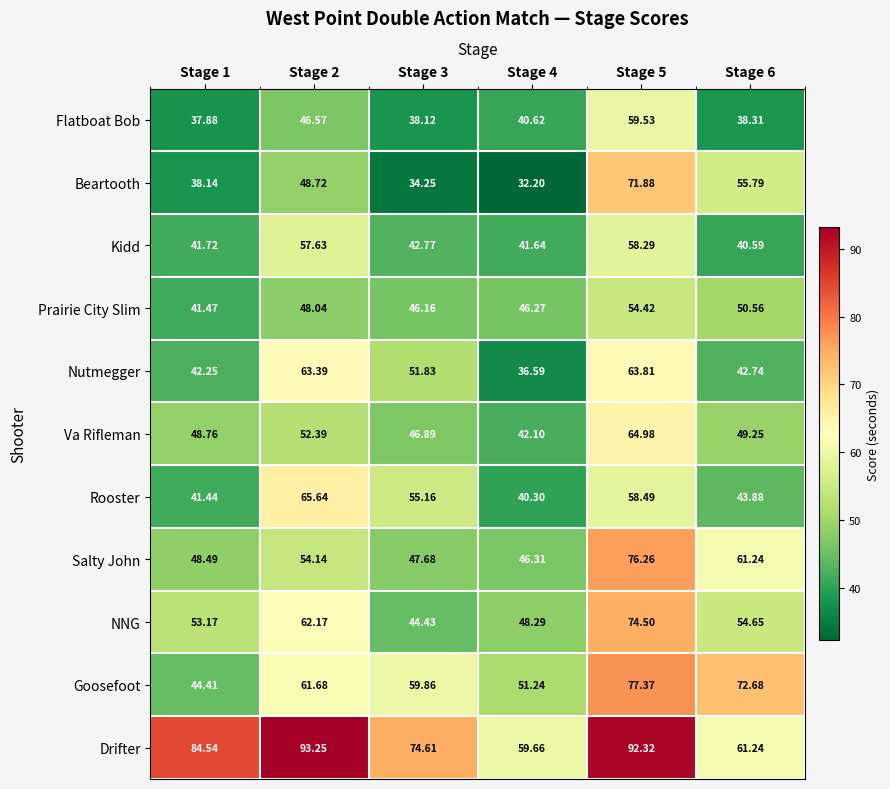

At Stage 3, list the series in order from smallest to largest.

Beartooth, Flatboat Bob, Kidd, NNG, Prairie City Slim, Va Rifleman, Salty John, Nutmegger, Rooster, Goosefoot, Drifter